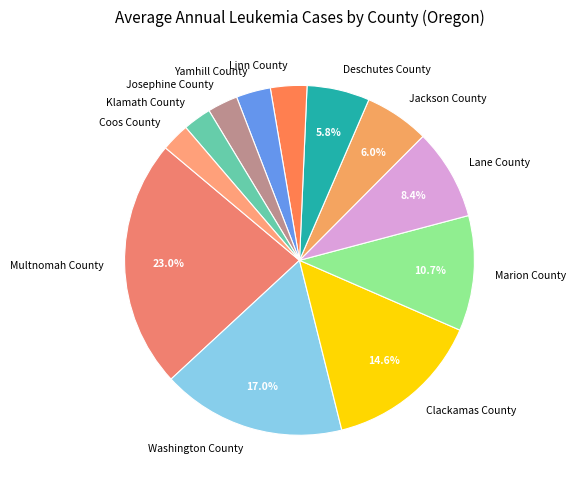

Approximately how many times larger is the value at Josephine County compared to Marion County?

0.3